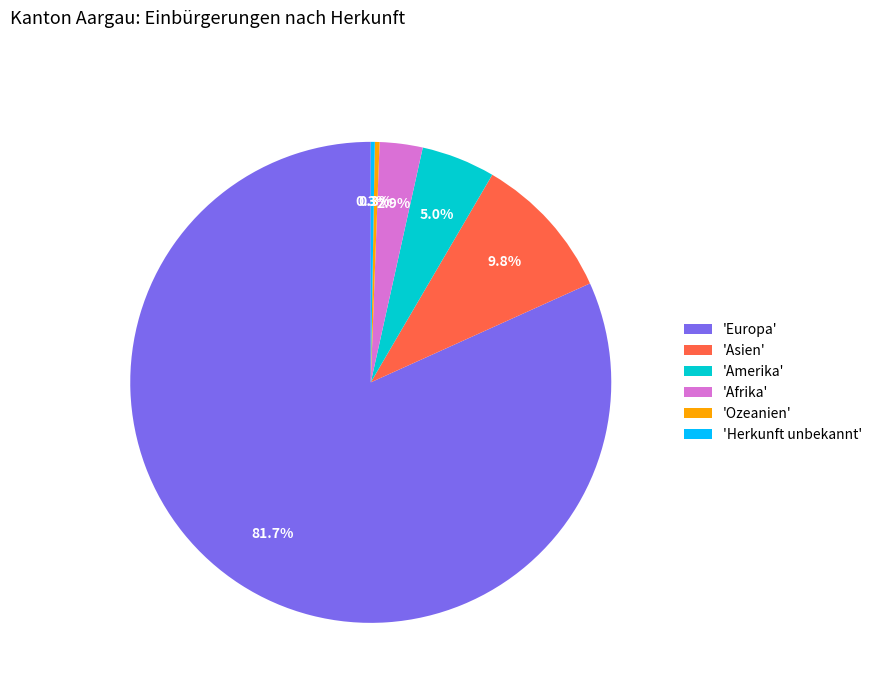

Is there a majority slice in this chart?

Yes